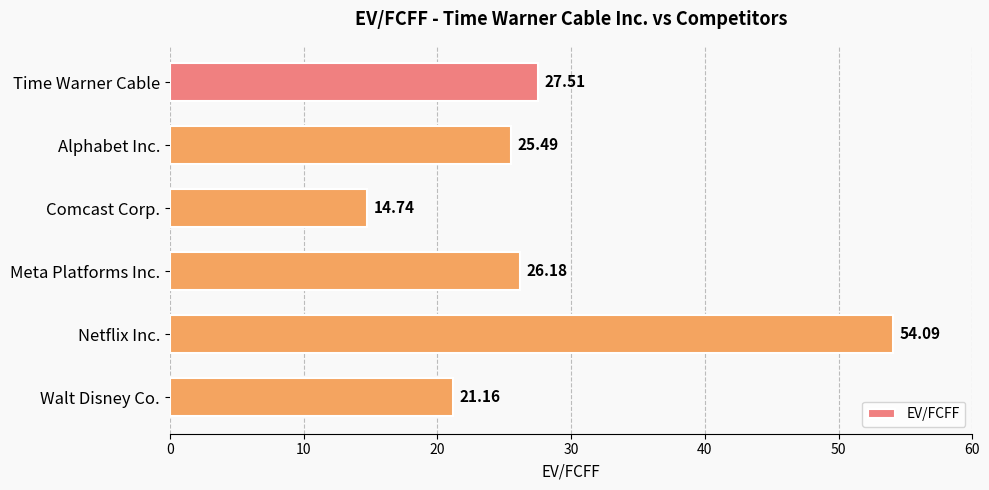

List the labels in order of value, smallest first.

Comcast Corp., Walt Disney Co., Alphabet Inc., Meta Platforms Inc., Time Warner Cable, Netflix Inc.